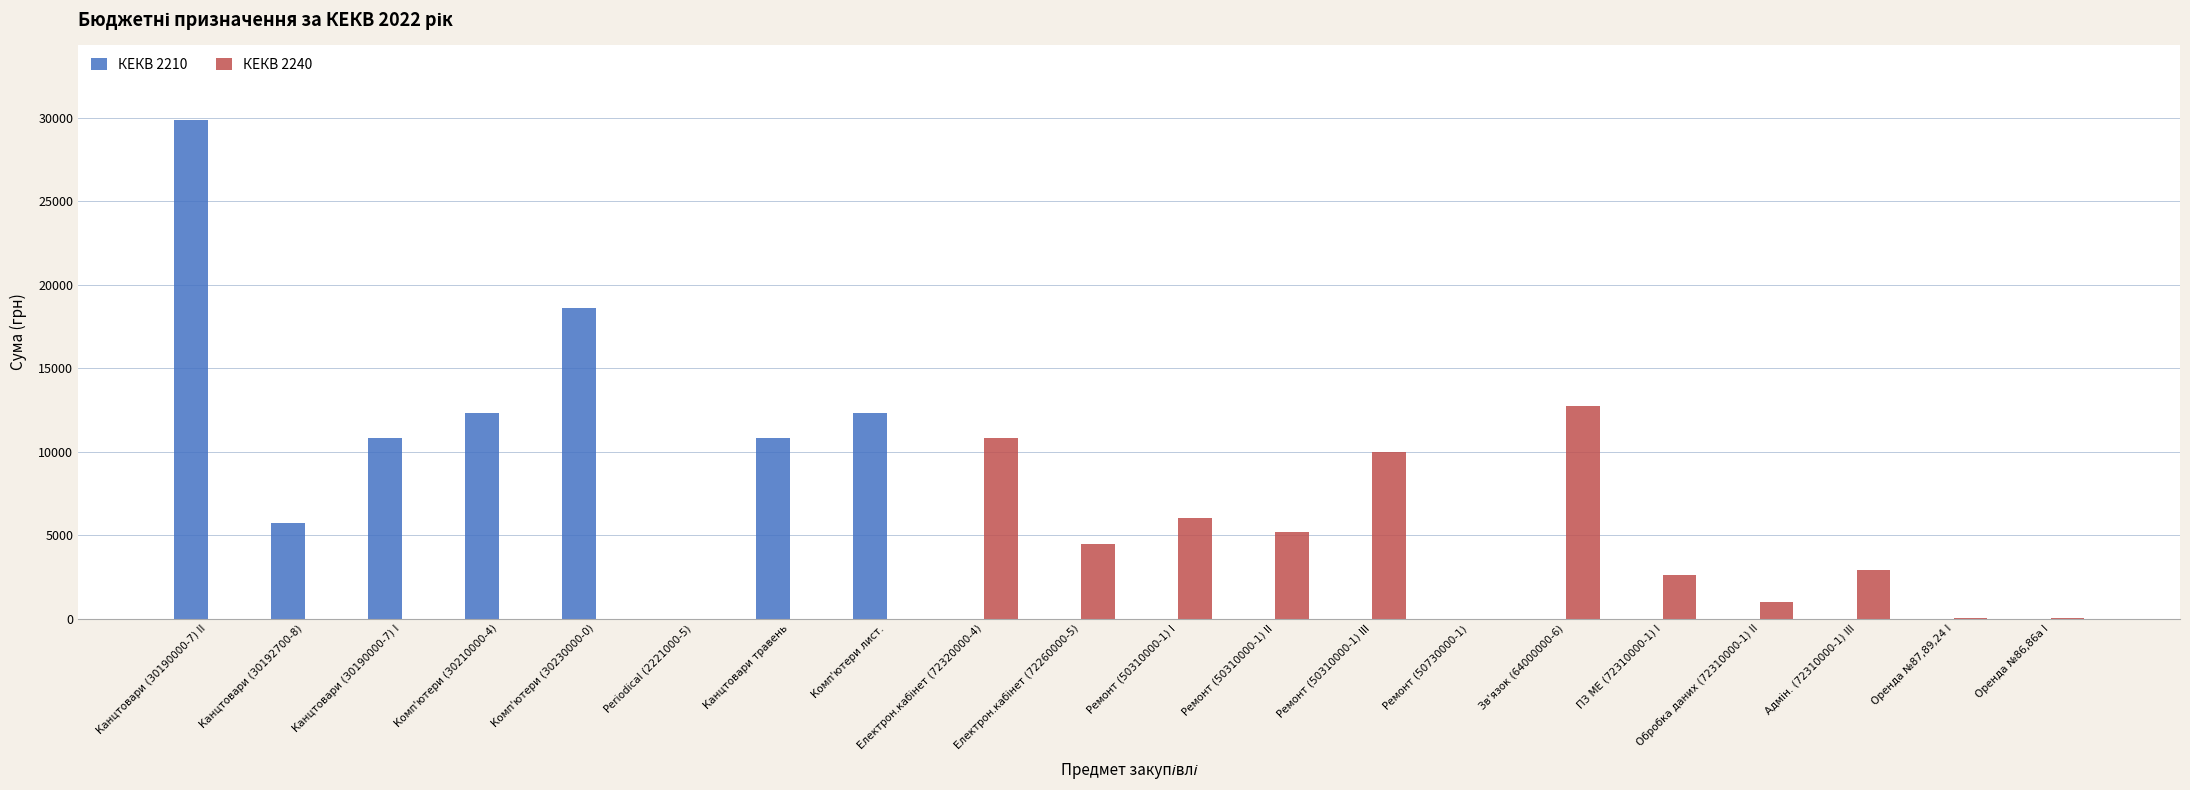

What are all the series names shown in the legend?

КЕКВ 2210, КЕКВ 2240